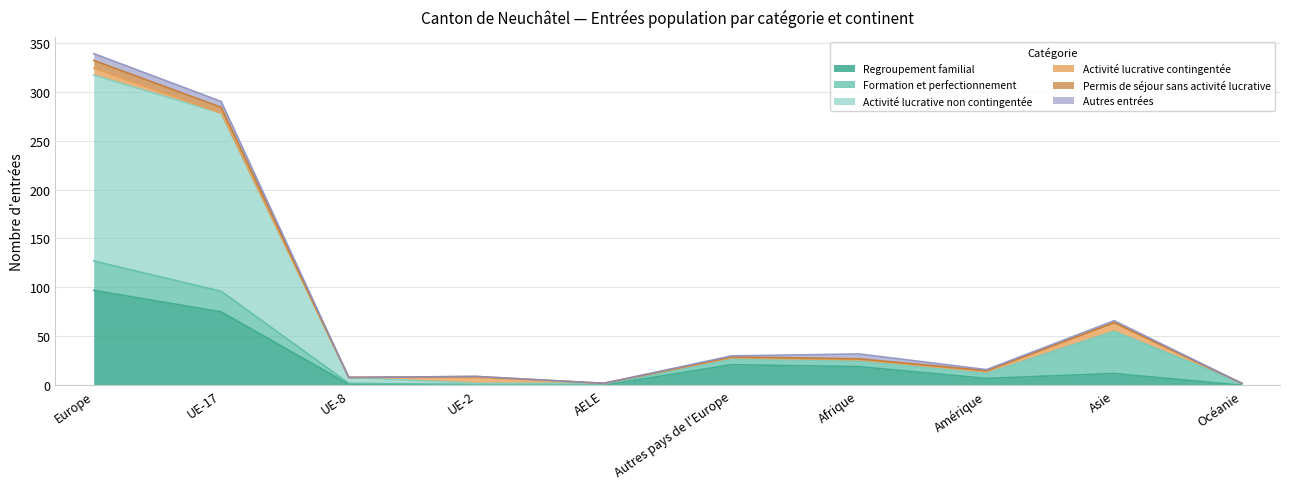

How many positive values does the Regroupement familial (col_4) series have?

7